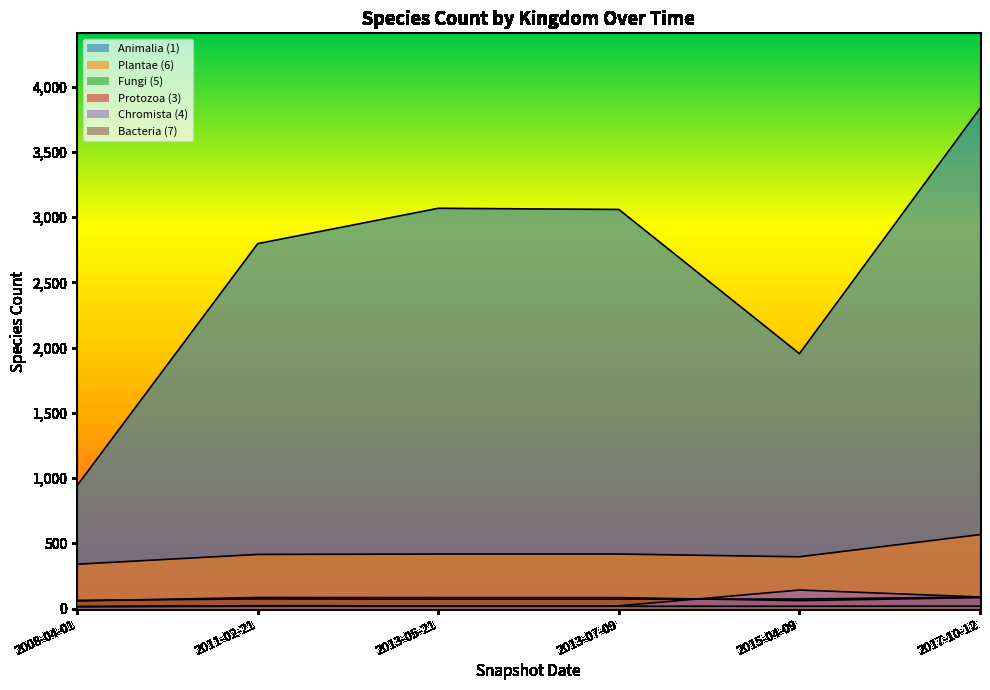

Which series changed the most between 2008-04-01 and 2017-10-12?

Animalia (1)